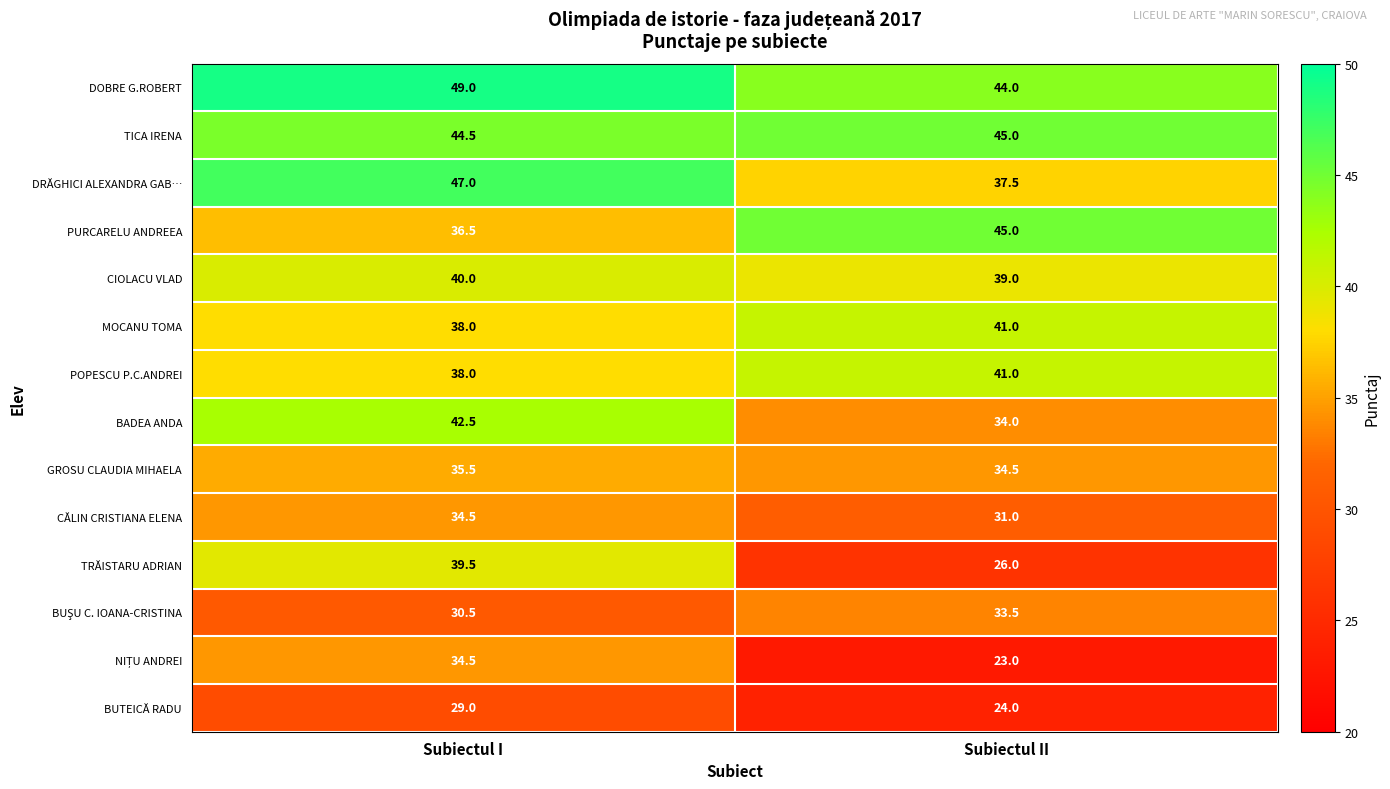

At which category does the chart reach its minimum across all series?

Subiectul II